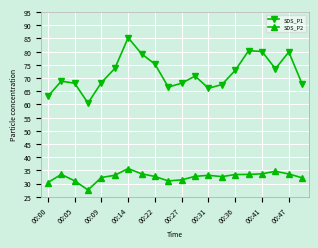

True or false: SDS_P2 and SDS_P1 intersect in this chart.

False